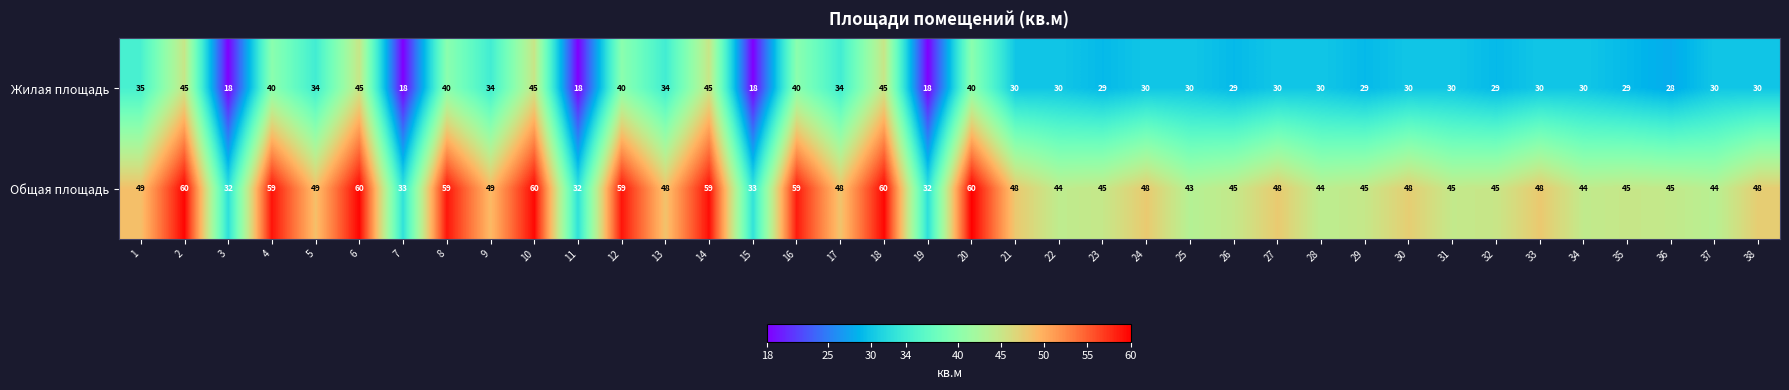

What value does the Жилая площадь series have at 12?

40